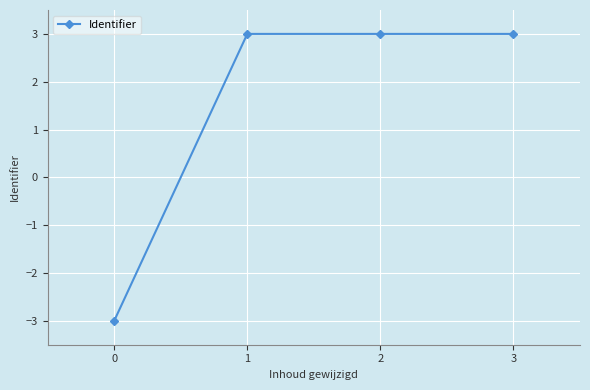

How many distinct data groups are displayed?

1